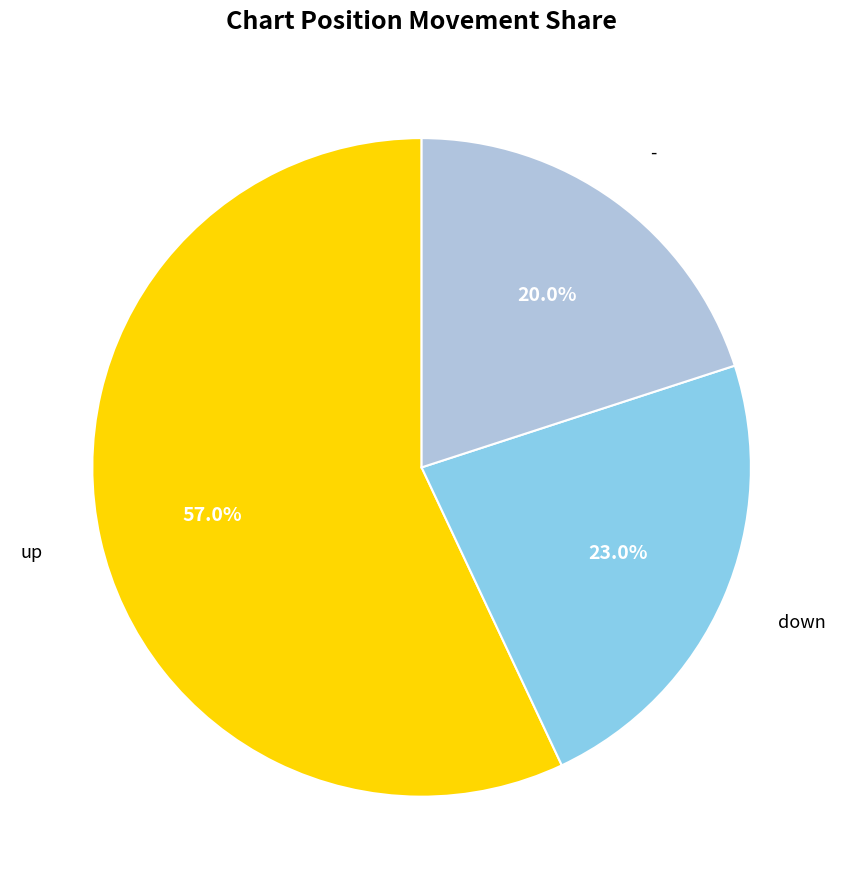

To the nearest percent, what is the average slice percentage?

33%